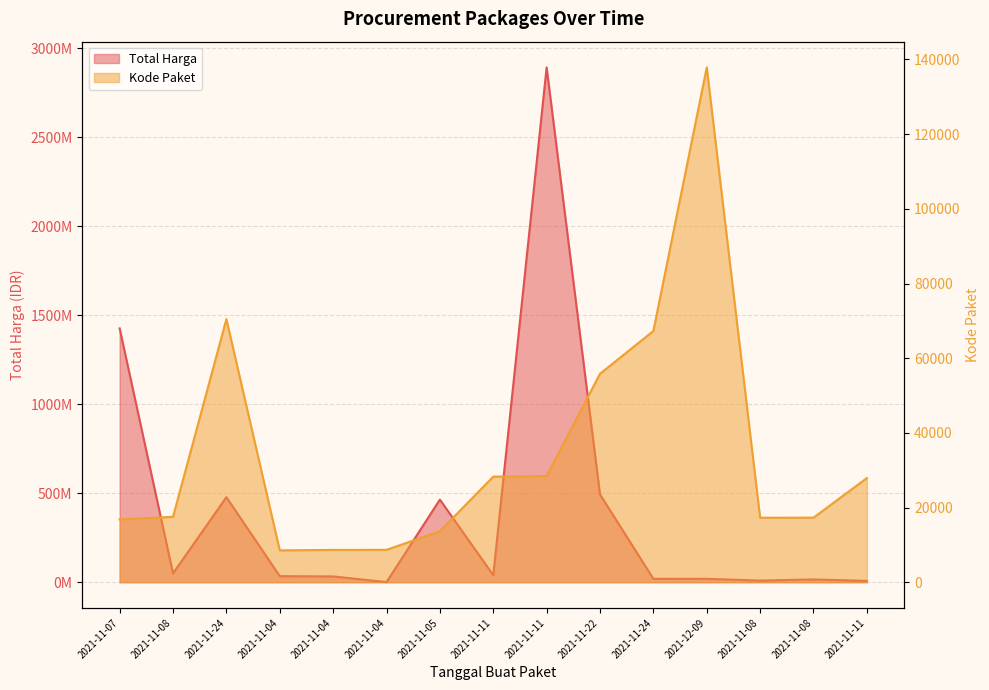

Which series has the largest total across all categories?

Total Harga